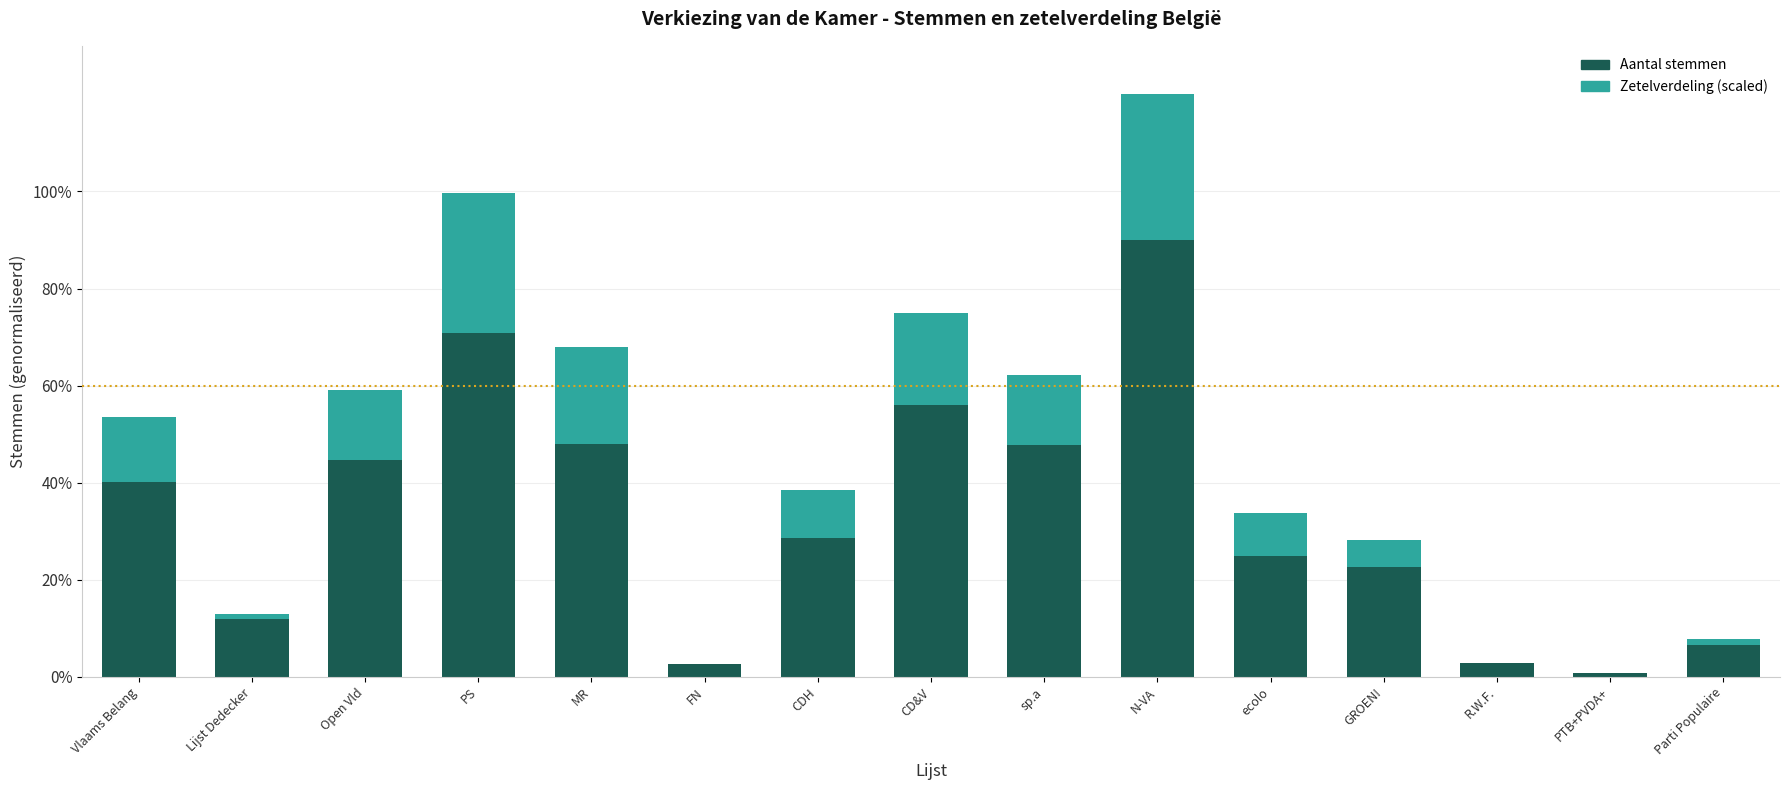

True or false: Aantal stemmen has a value of 50.4 at CDH.

False